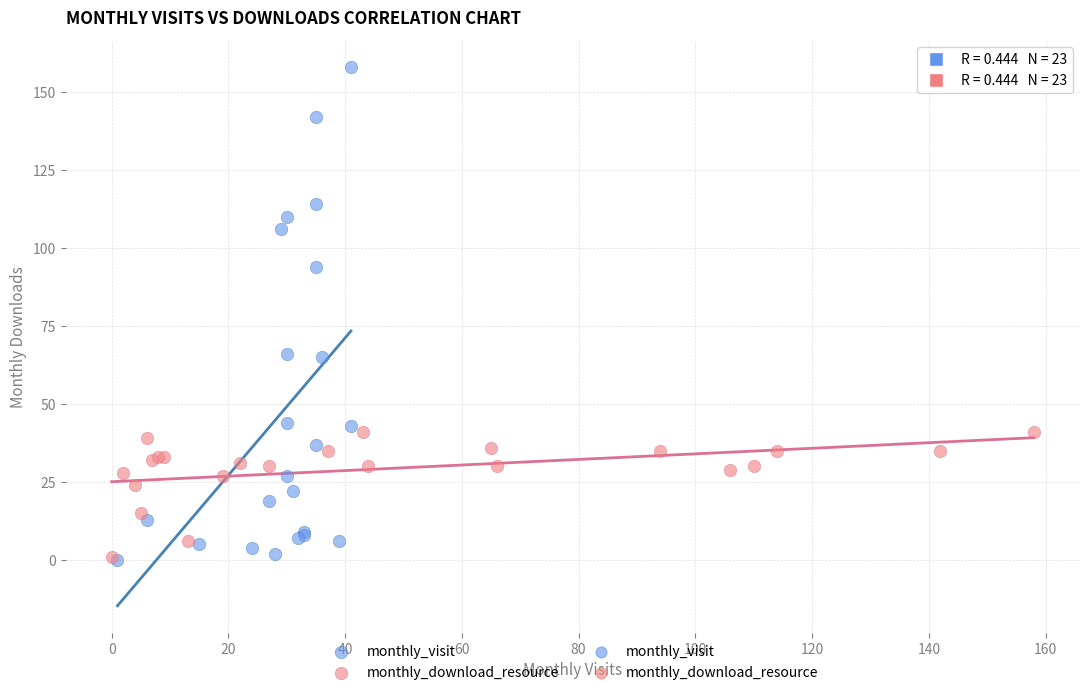

Which series has the widest spread of Y values?

monthly_visit